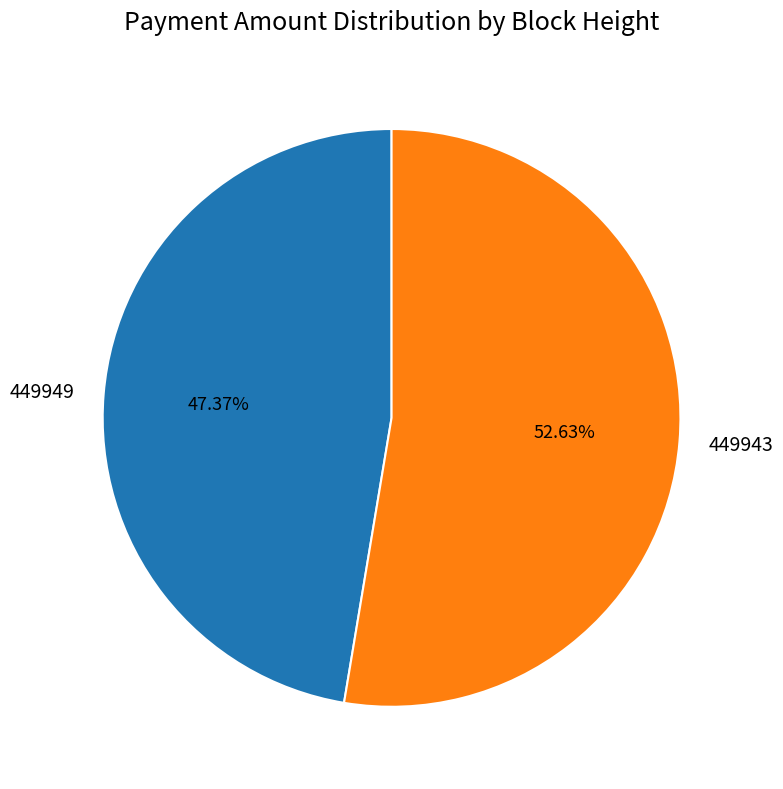

To the nearest percent, what is the average slice percentage?

50%